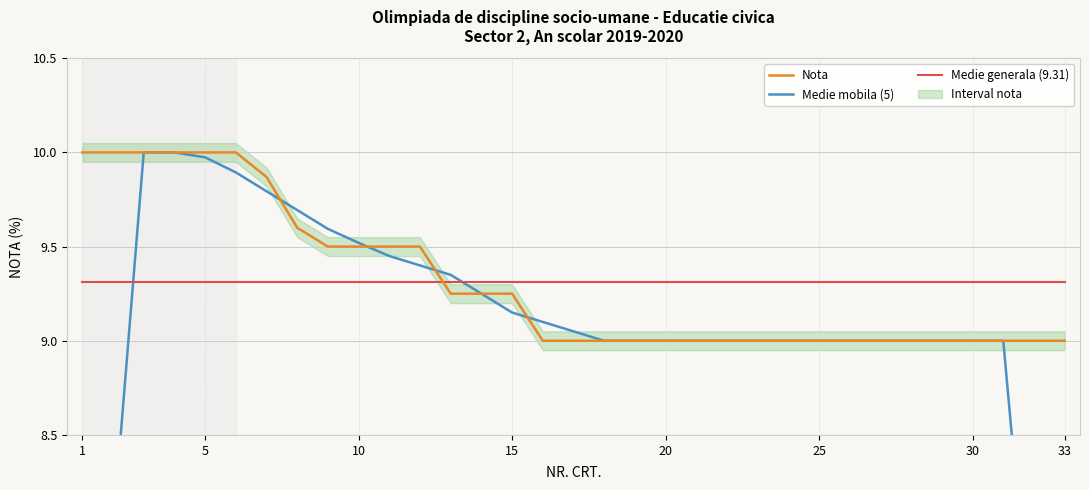

True or false: Medie generala (9.31) has more than 2 interior local peaks.

False